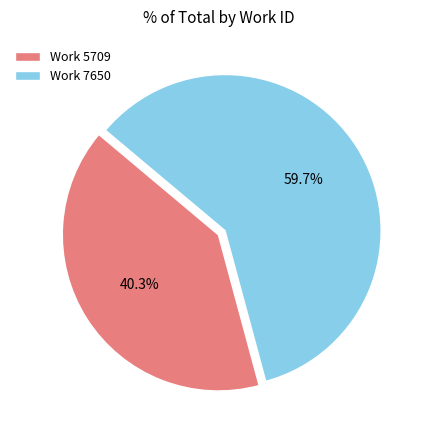

Between Work 5709 and Work 7650, which is larger?

Work 7650